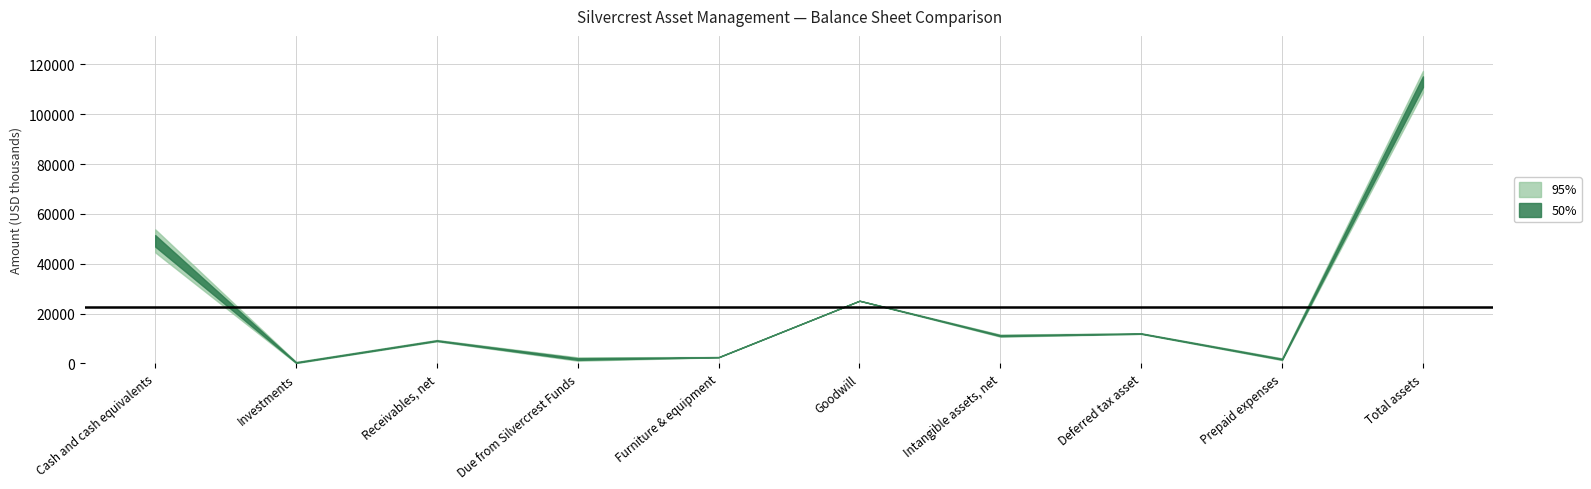

Reading left to right, transcribe all the data shown in this chart.

Jun. 30, 2018: 44582	138	8894	2449	2602	25168	10733	12136	2079	108781
Dec. 31, 2017: 53822	626	9436	1094	2453	25168	11578	11838	1345	117360